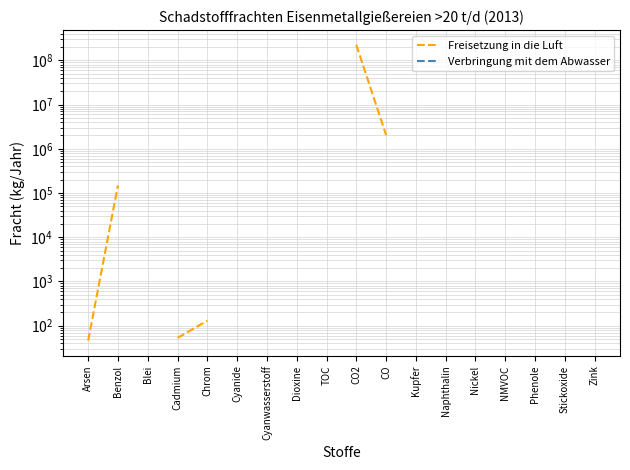

How many lines are shown in the chart?

2